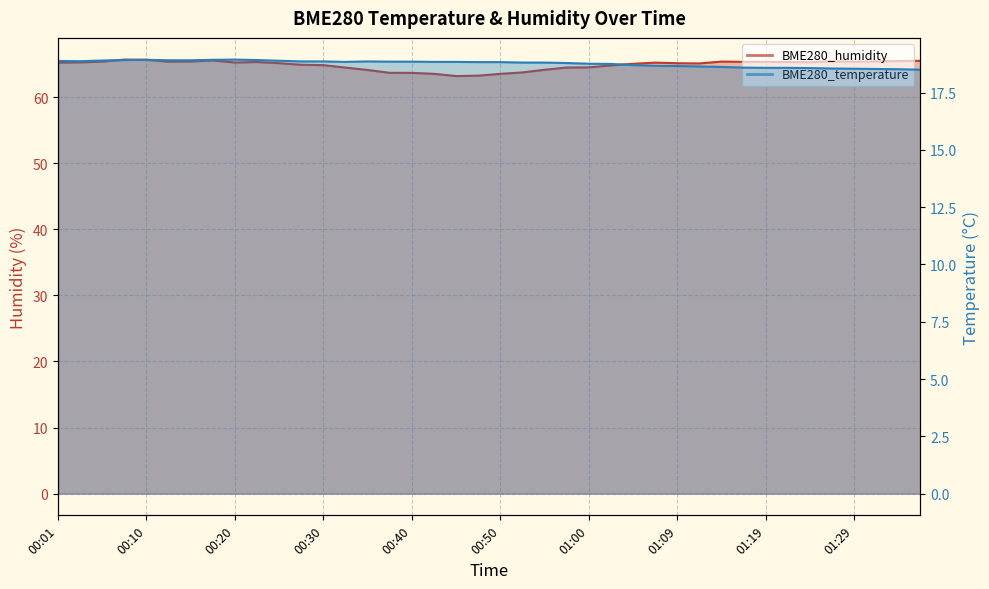

What is the maximum value shown in the chart?

65.7